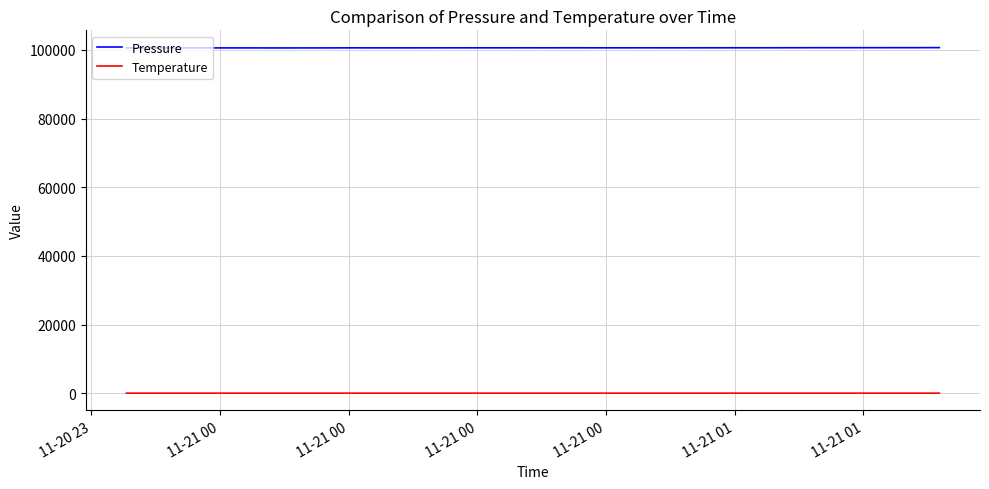

Which series has the largest total across all categories?

Pressure